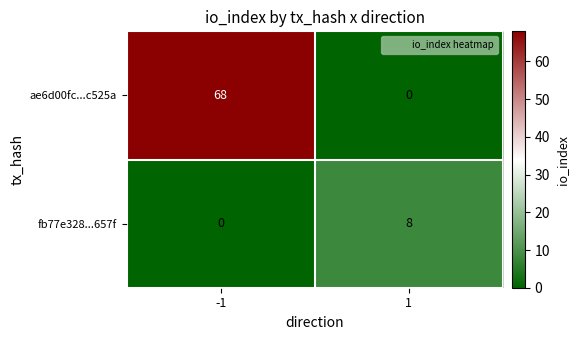

Reading left to right, transcribe all the data shown in this chart.

ae6d00fc...c525a: 68	0
fb77e328...657f: 0	8